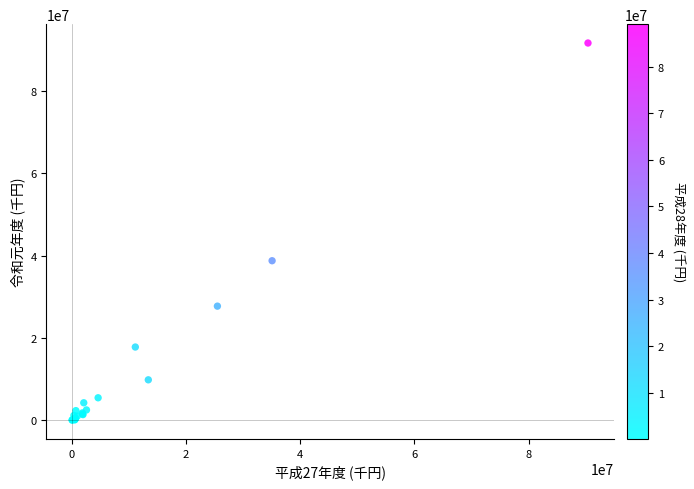

What Y value in the scatter plot is closest to 45850295?

38762310